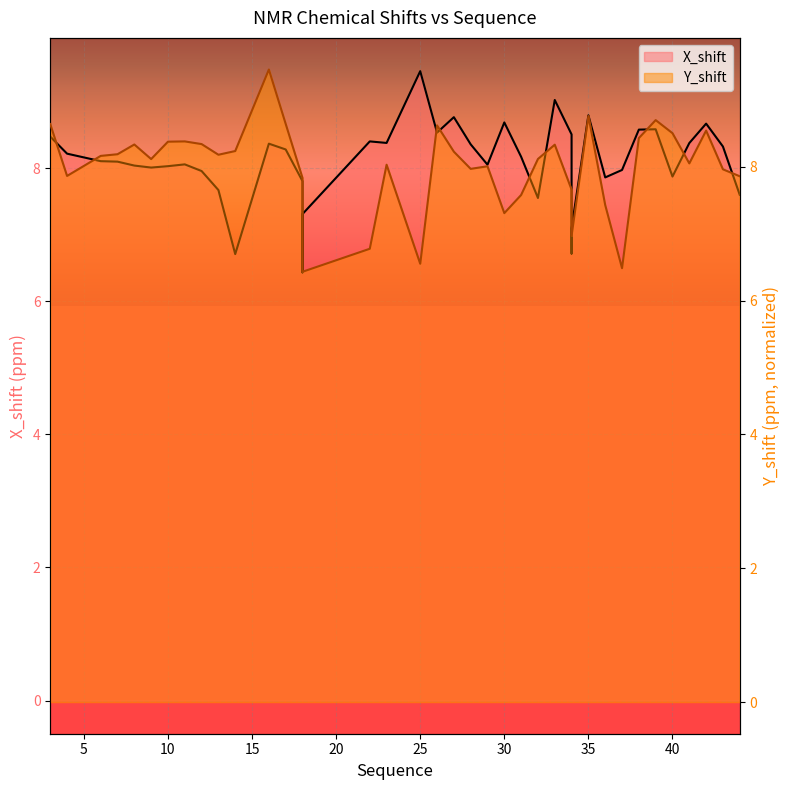

Where is the first local maximum for Y_shift?

8